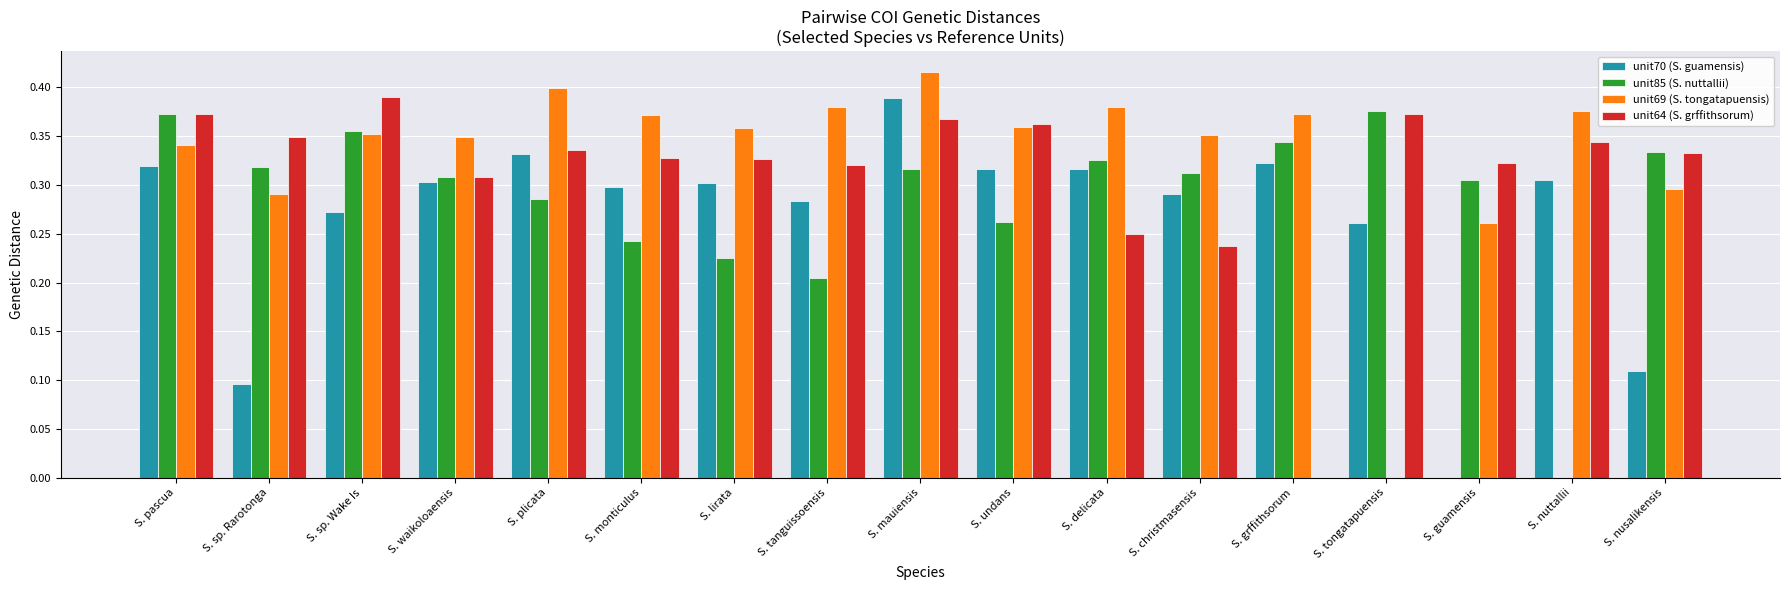

How many data points does each series have?

17